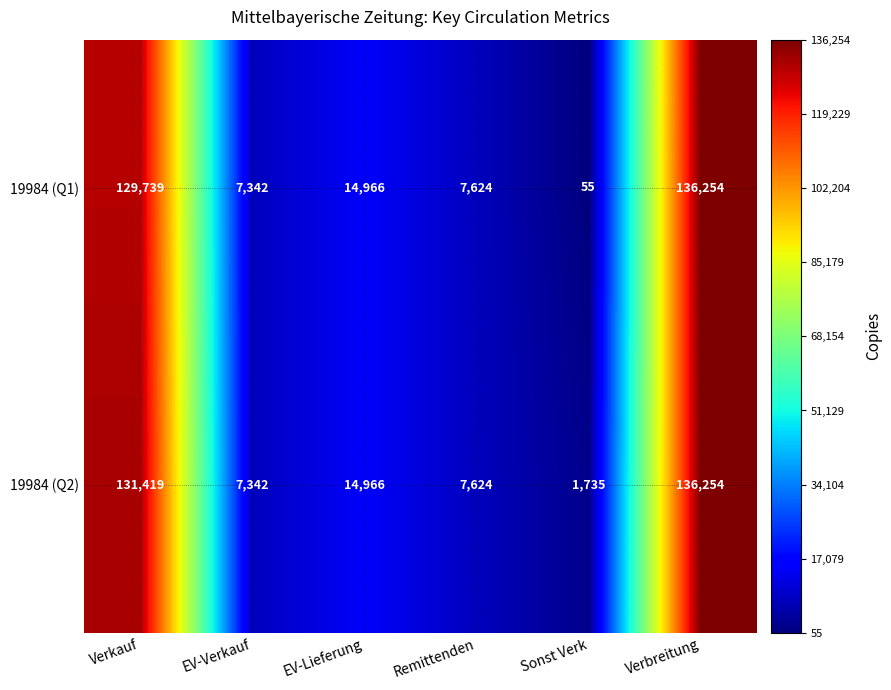

What is the sum of the 19984 (Q1) values at EV-Lieferung and Verkauf?

144705